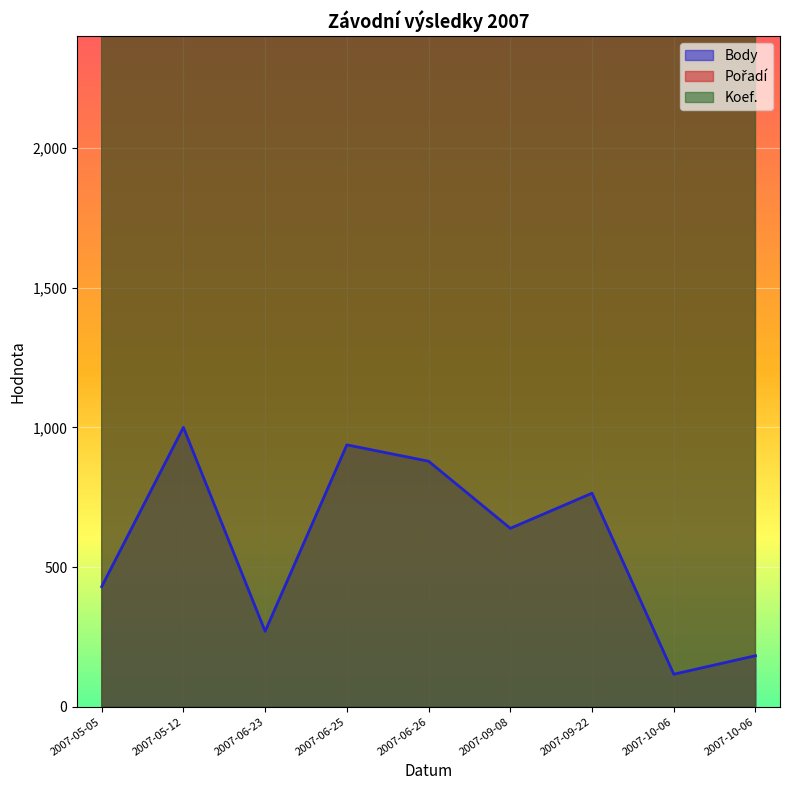

What is the sum of the Pořadí values at 2007-10-06 and 2007-09-22?

58333.3